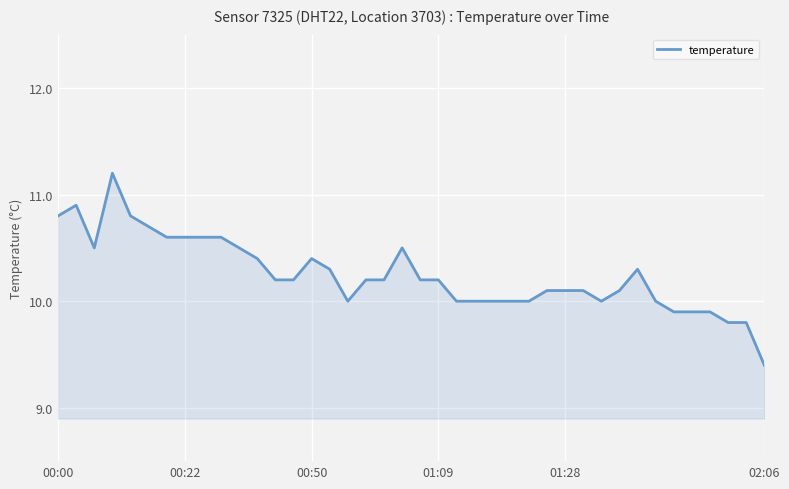

What is the difference between the maximum and minimum values?

1.8